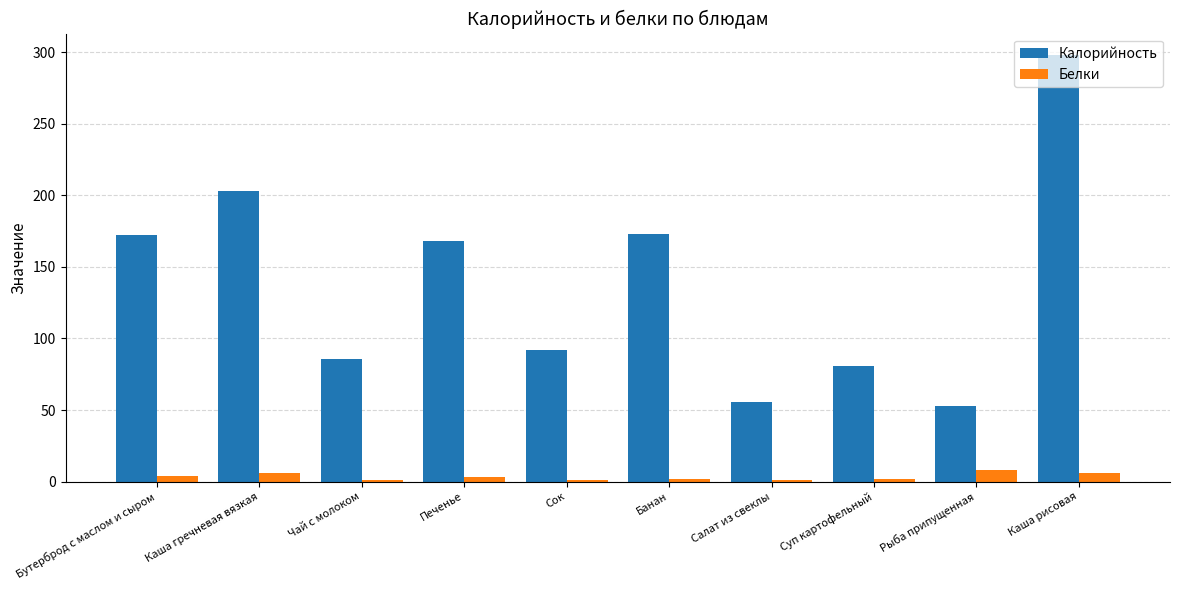

What is the maximum value for Калорийность?

298.0